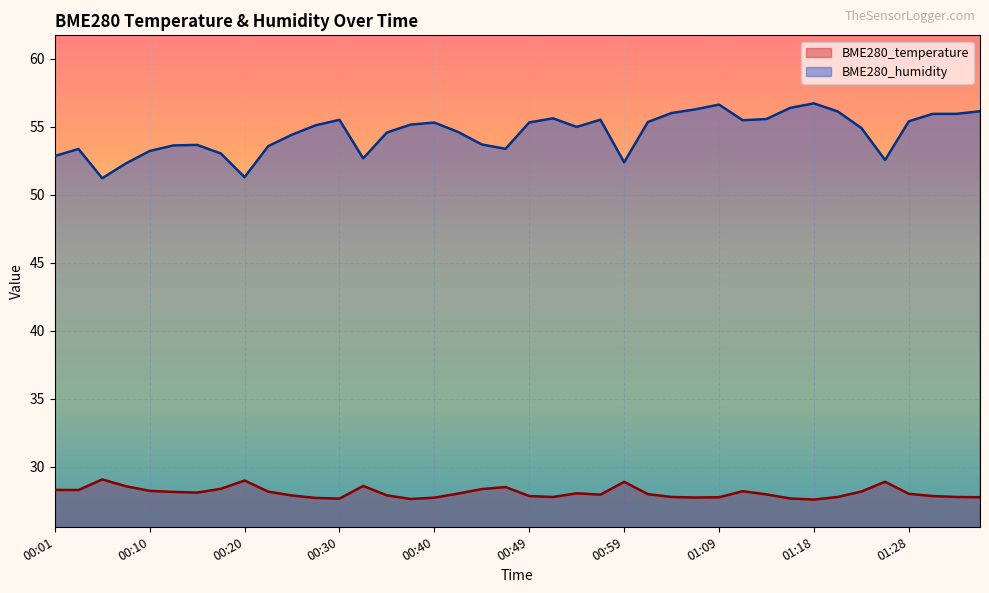

What is the label of the 28th point from the right?

00:30